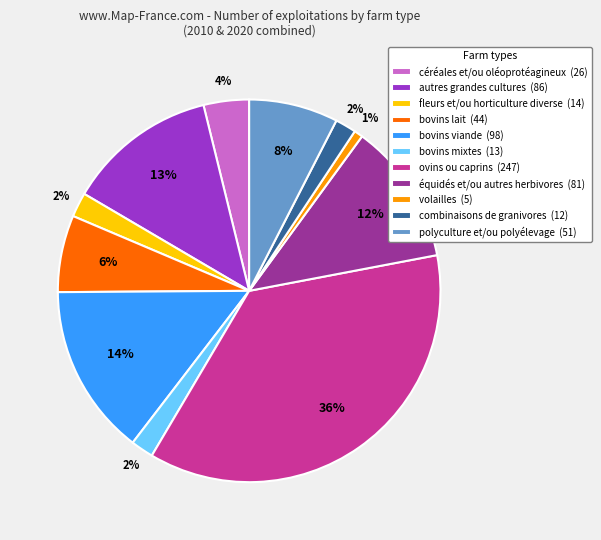

To the nearest percent, what portion does polyculture et/ou polyélevage represent?

8%